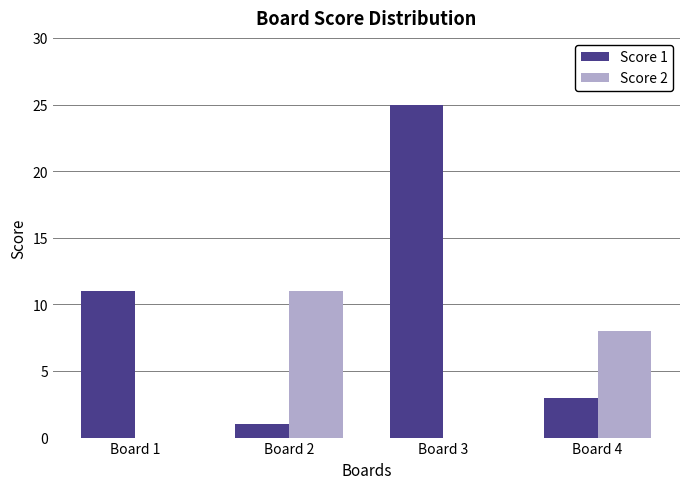

The Score 1 series shows 1 at Board 2. True or false?

True